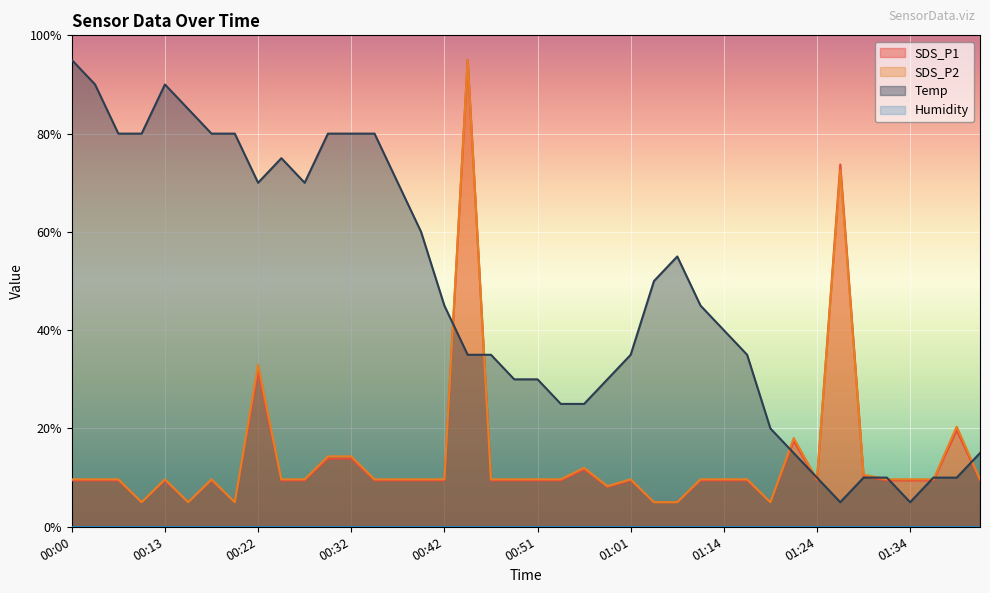

What is the maximum value for SDS_P2?

95.0